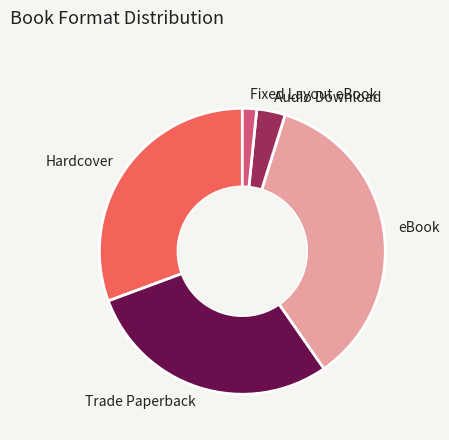

Rank the categories by value from lowest to highest.

Fixed Layout eBook, Audio Download, Trade Paperback, Hardcover, eBook